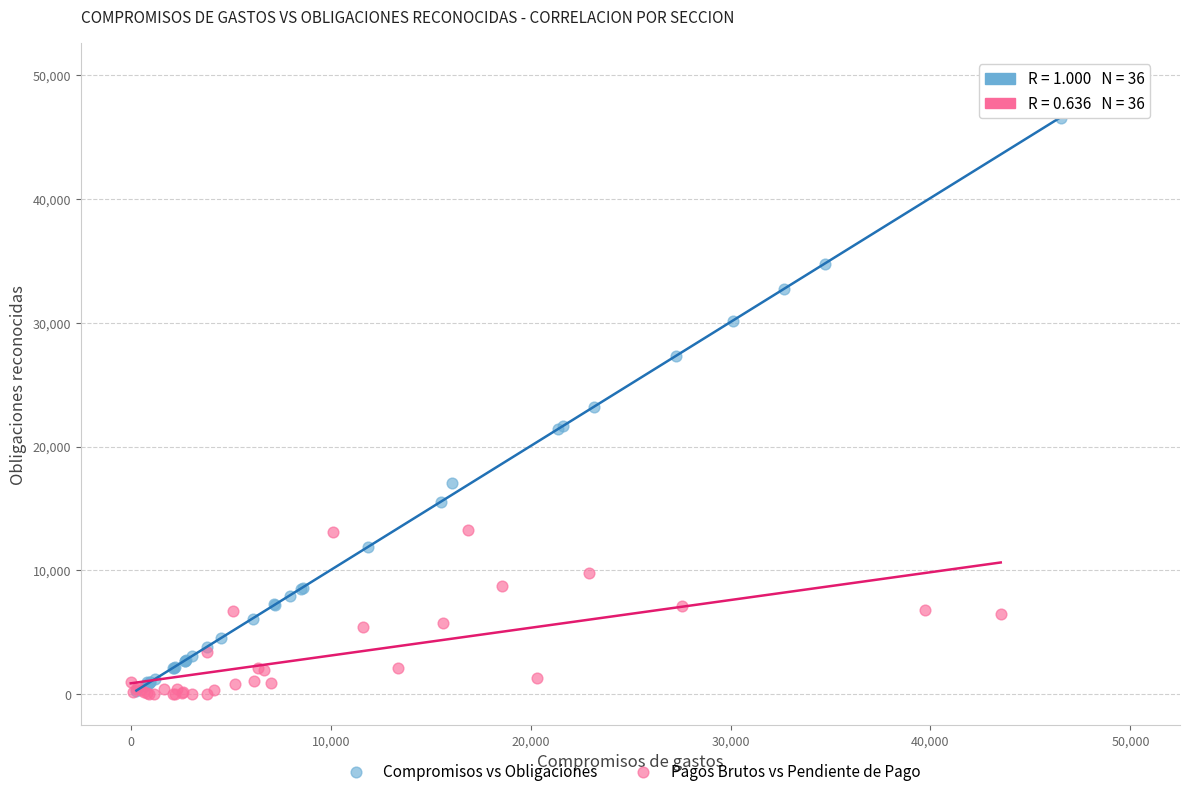

Which series has the widest spread of Y values?

Compromisos vs Obligaciones